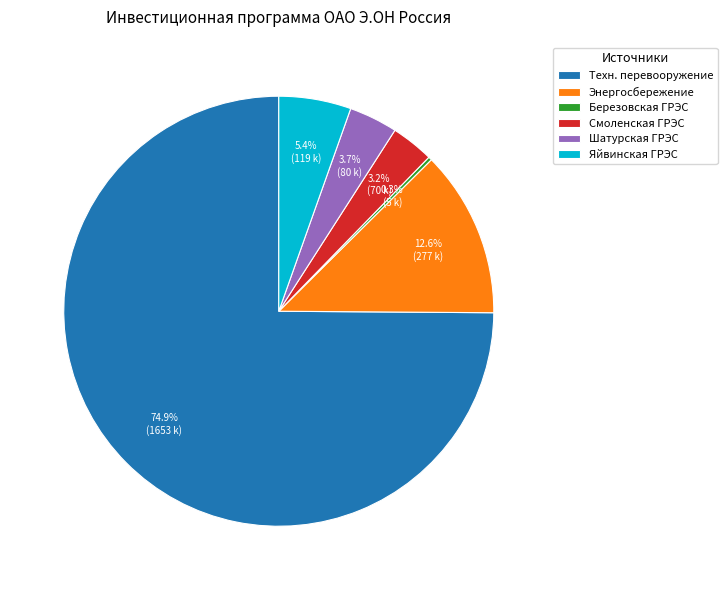

To the nearest percent, what is the difference between the largest and smallest slice percentages?

75%